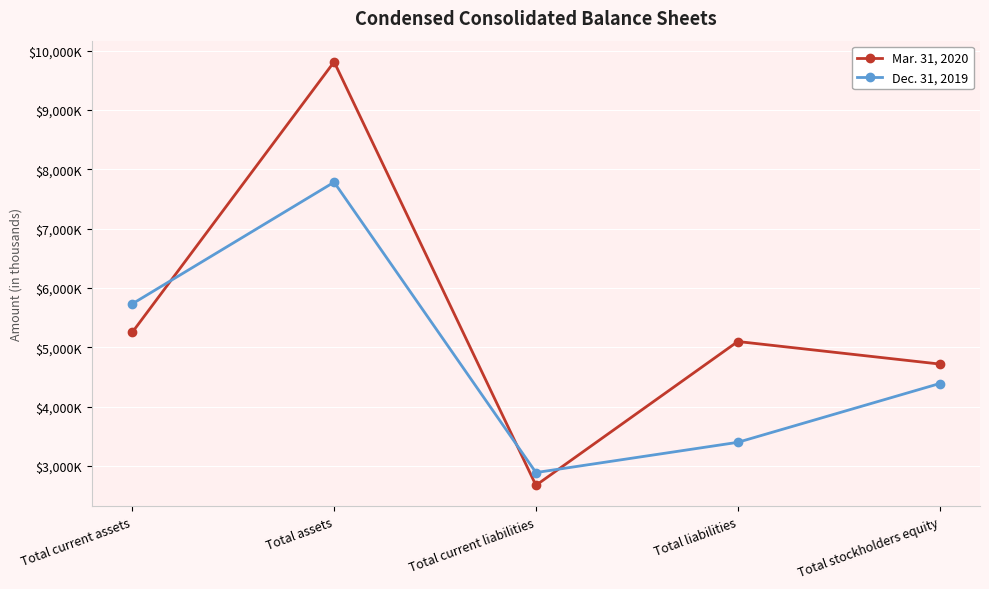

Does the chart have visible grid lines?

Yes